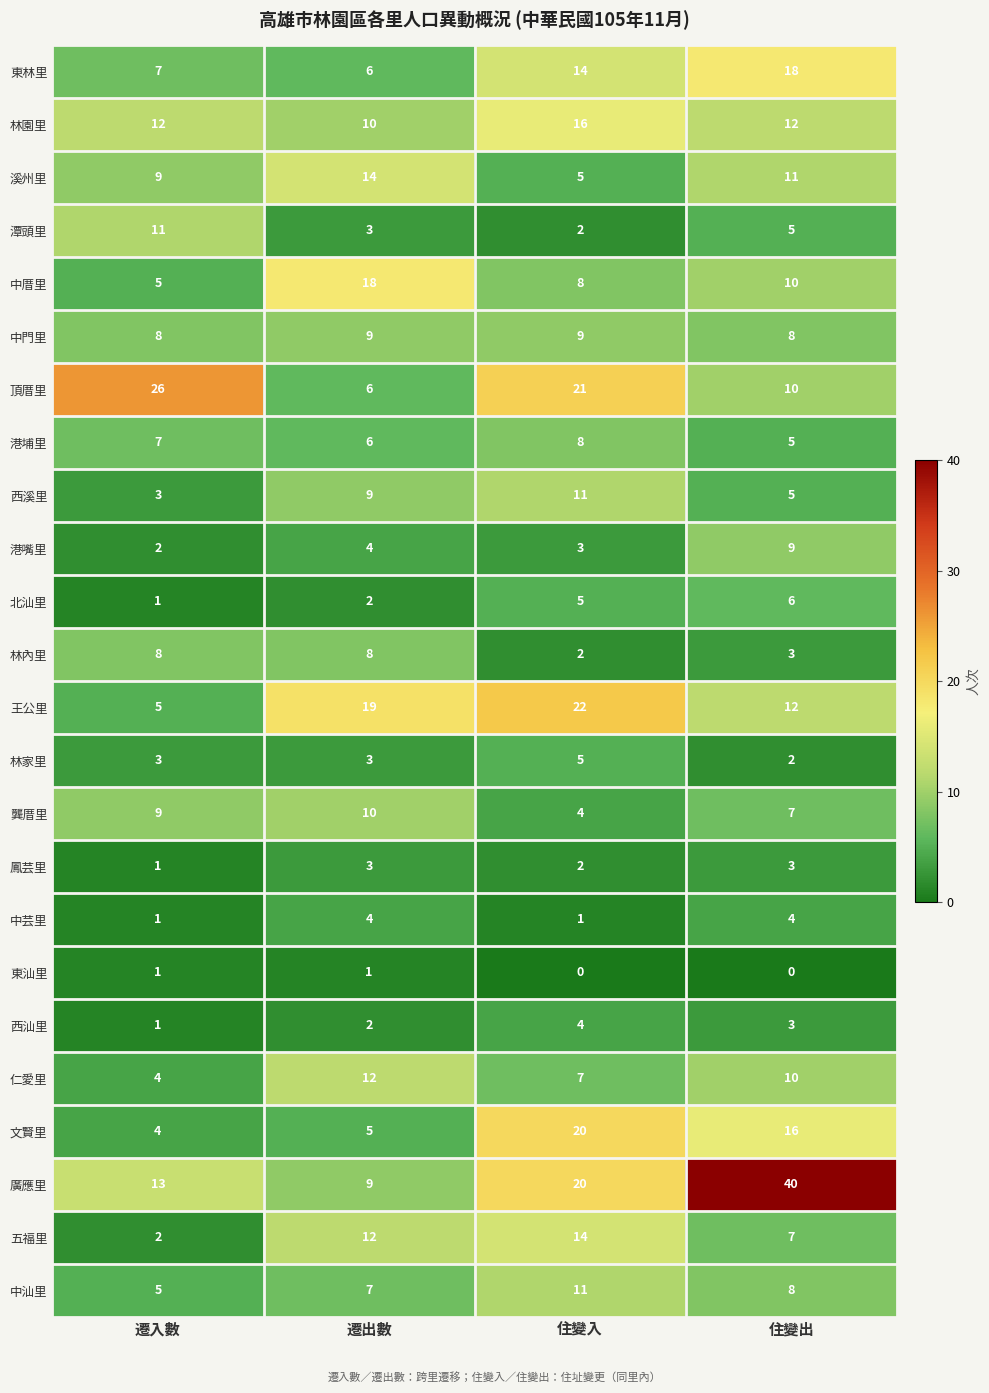

What is the difference between the maximum and minimum values in the 仁愛里 series?

8